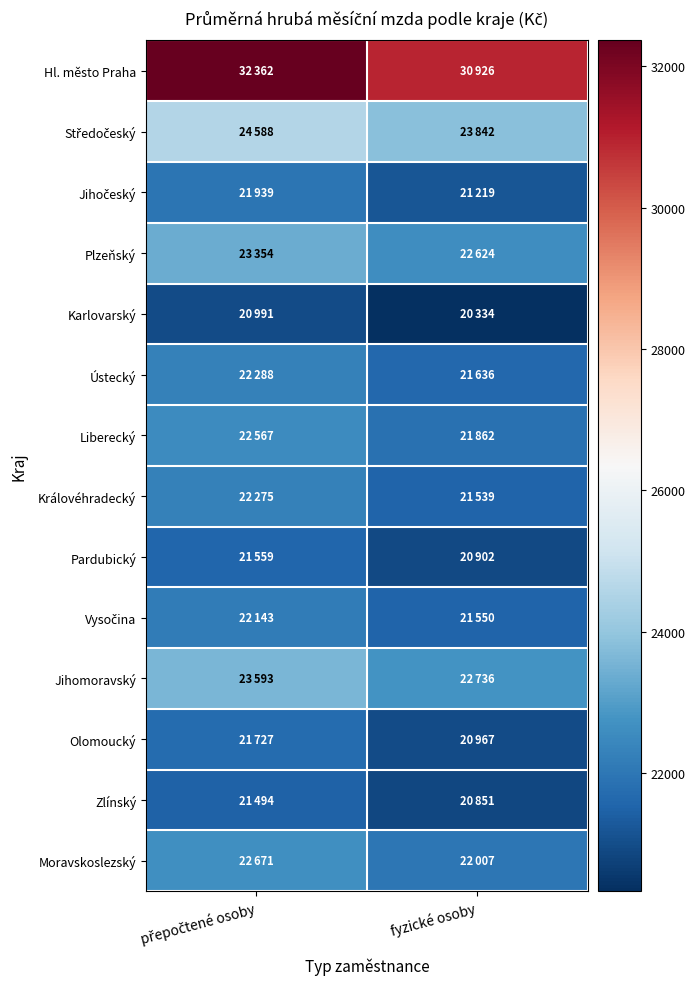

What is the greatest value displayed?

32362